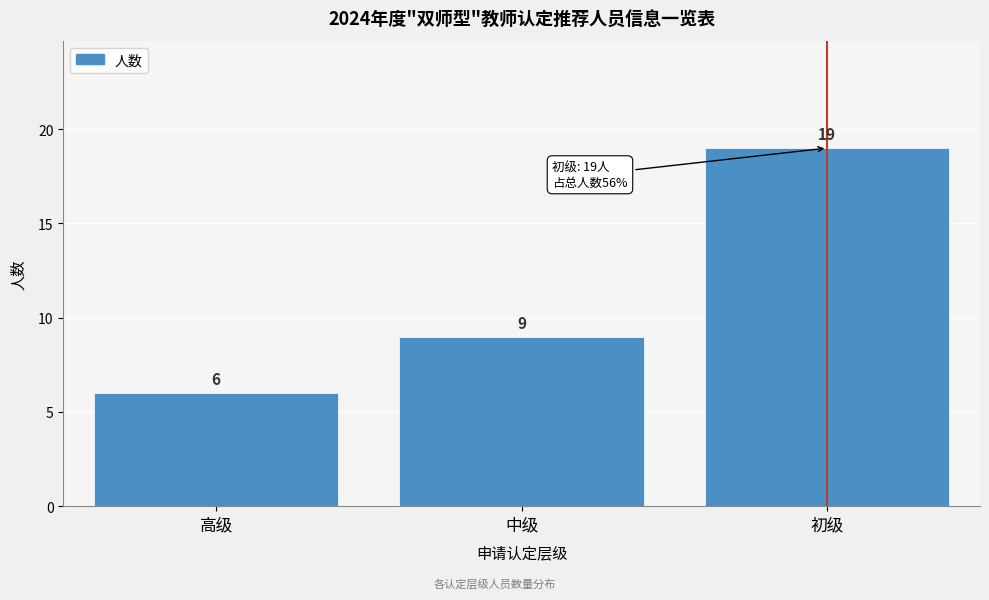

Reading left to right, extract all data points from this chart.

高级=6	中级=9	初级=19